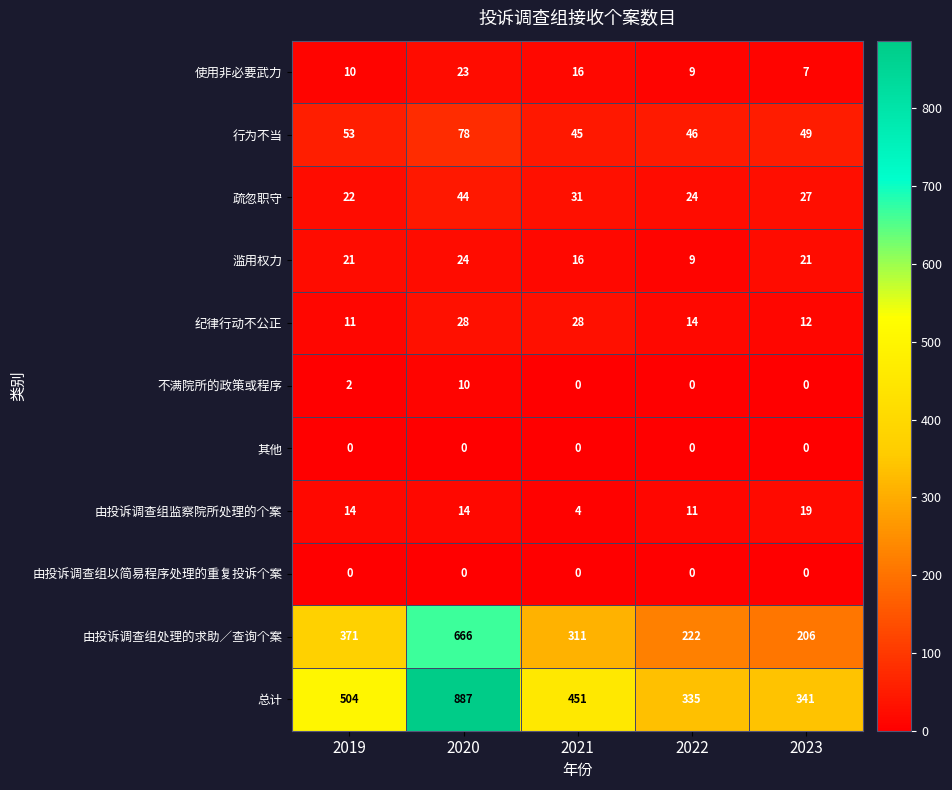

At which label is 疏忽职守 closest to 33?

2021